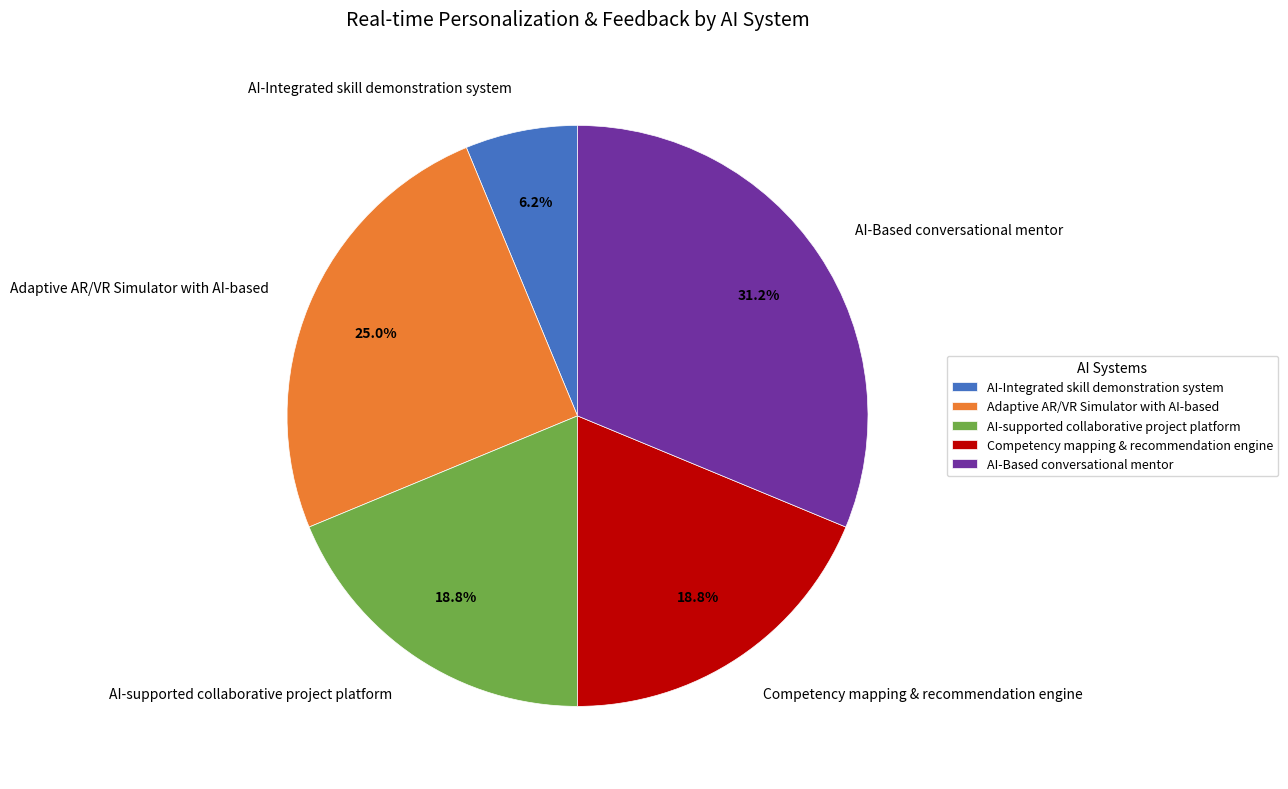

The AI-Based conversational mentor slice represents 41% of the pie. True or false?

False